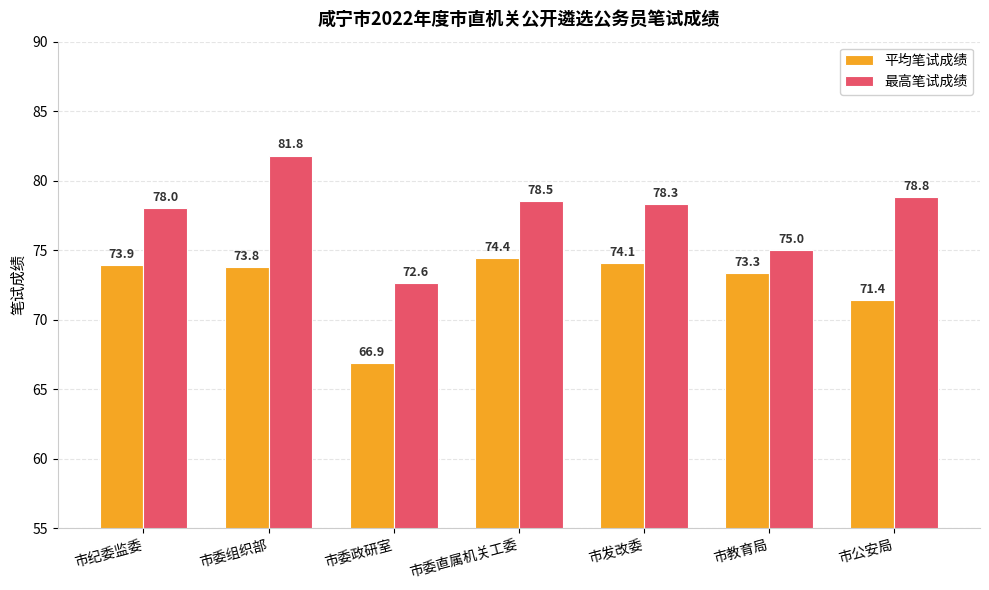

Between 市纪委监委 and 市发改委, which series saw the biggest shift?

最高笔试成绩